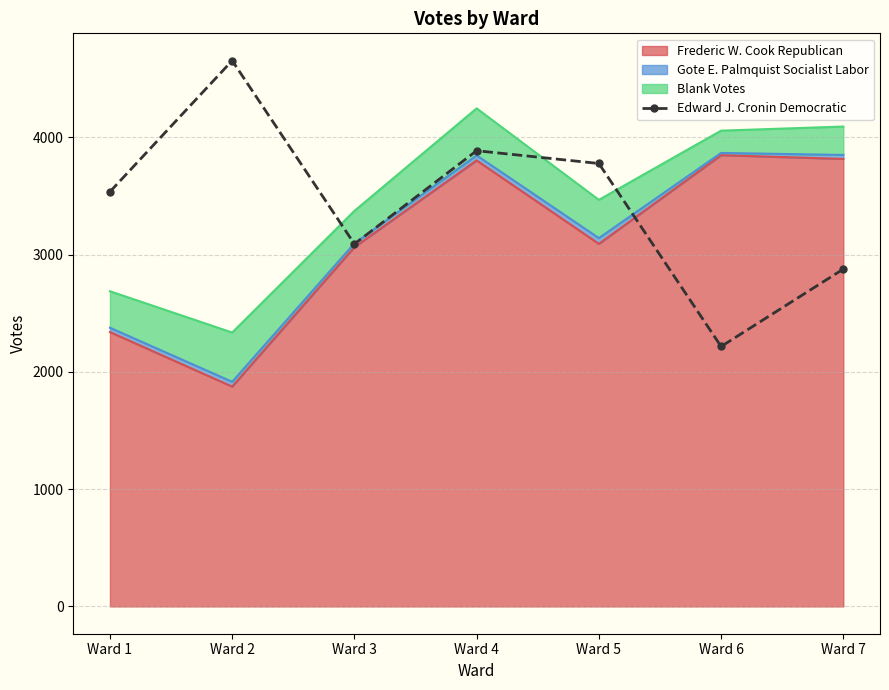

Which category has the lowest value across all series?

Ward 6